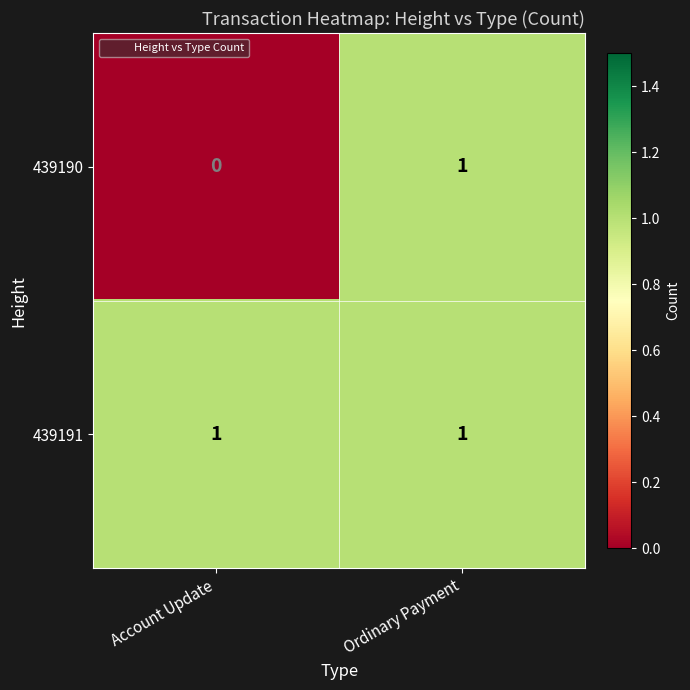

At which label is 439190 closest to 0?

Account Update